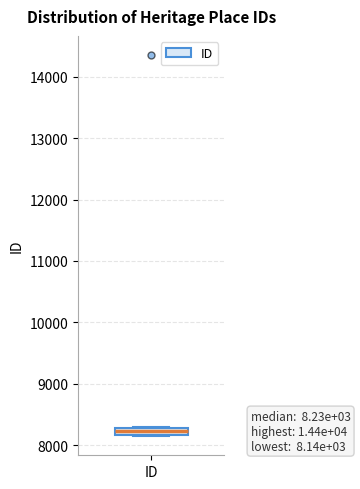

Where is the lower edge of the box for ID on the y-axis? The values are not printed on the chart, so give them approximately, as read against the axis.

8200